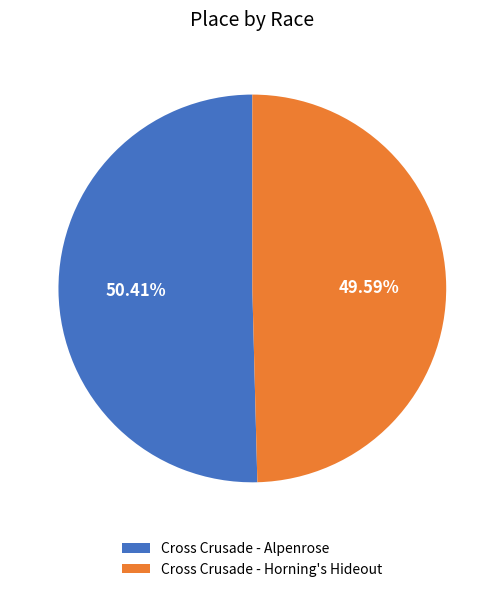

Rank the categories by value from highest to lowest.

Cross Crusade - Alpenrose, Cross Crusade - Horning's Hideout